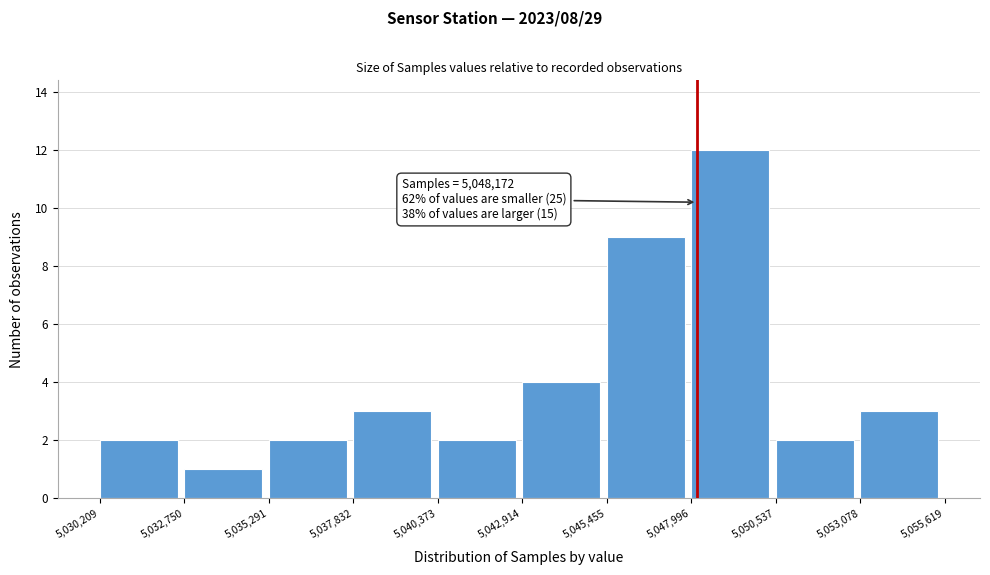

Which range on the x-axis has the tallest bar?

5,047,996 to 5,050,537